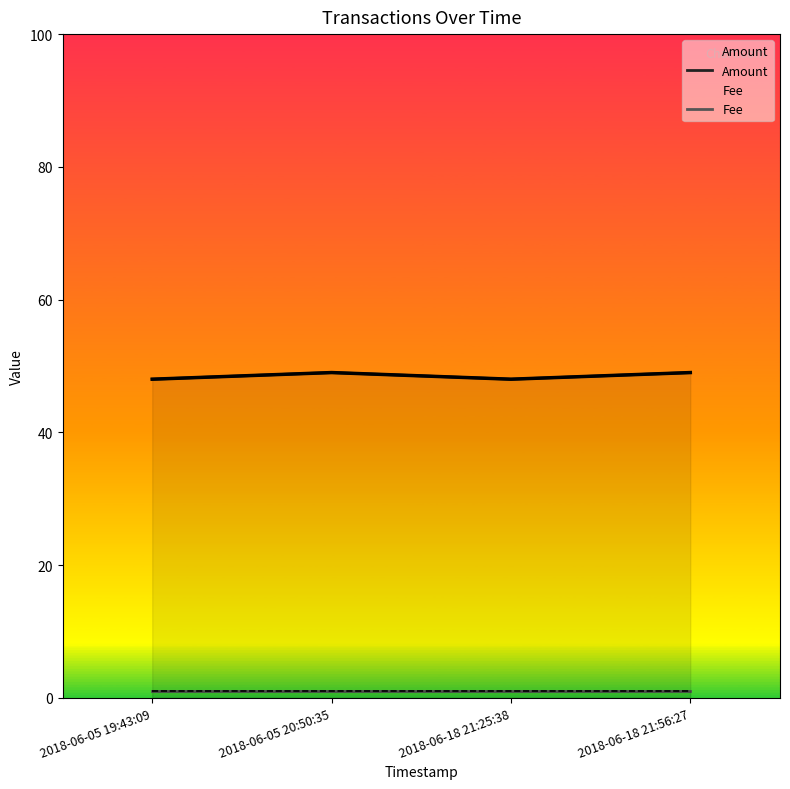

What is the difference between the Amount values at 2018-06-18 21:25:38 and 2018-06-18 21:56:27?

1